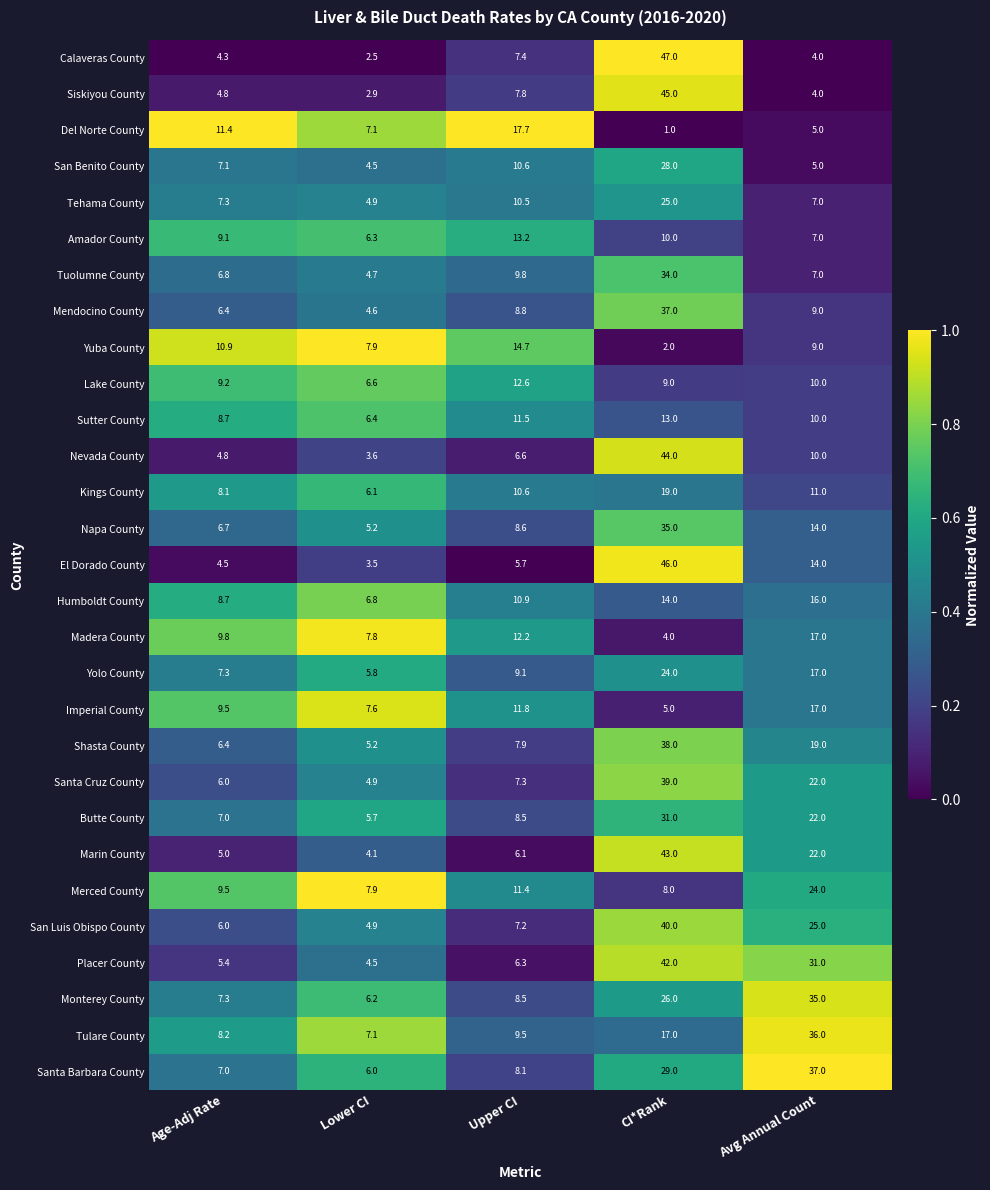

Is it true that Placer County equals 31.0 at Avg Annual Count?

True